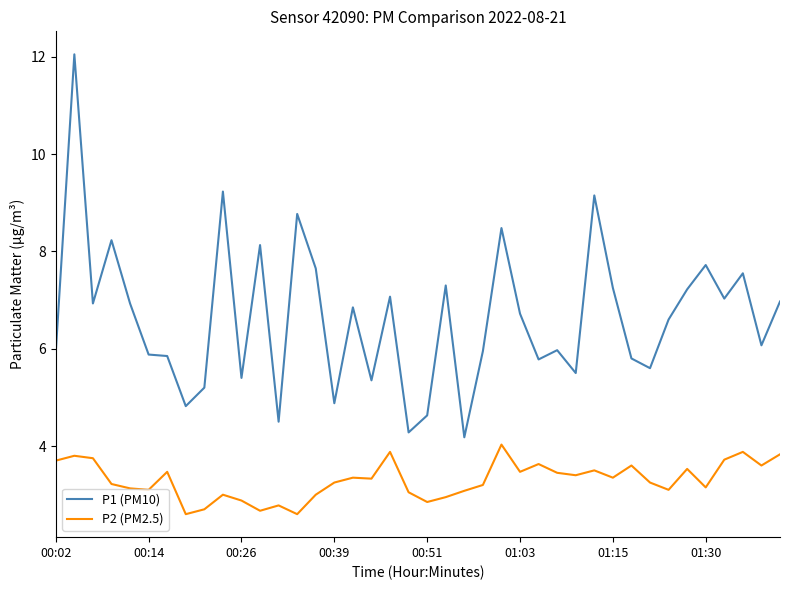

Rank the series by their maximum value, from highest to lowest.

P1 (PM10), P2 (PM2.5)